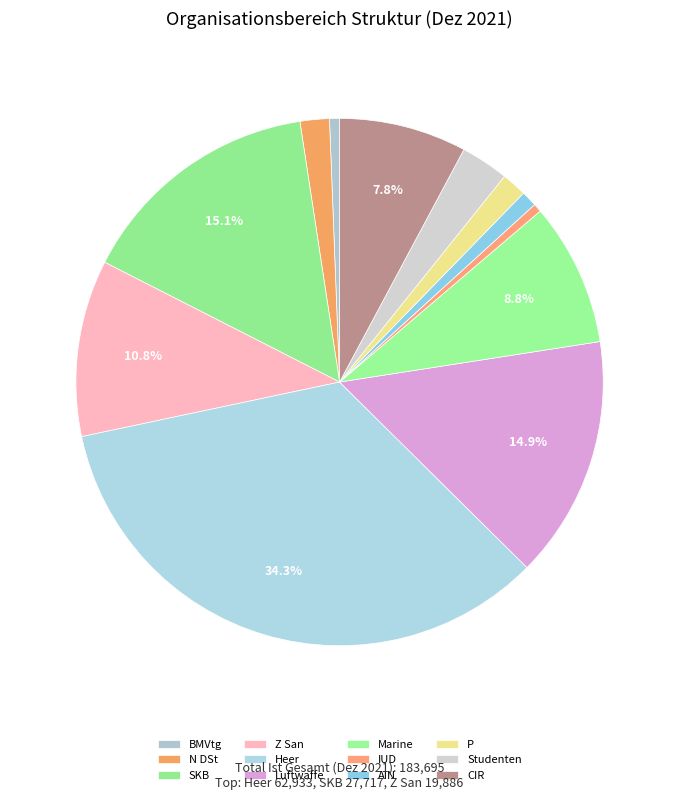

How many slices are in this pie chart?

12